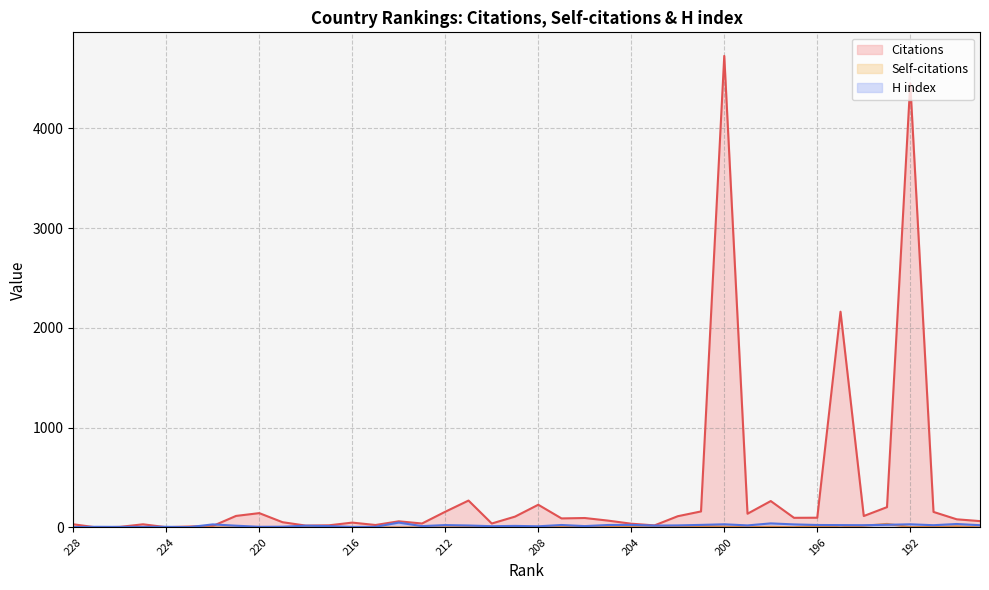

How many lines are shown in the chart?

3